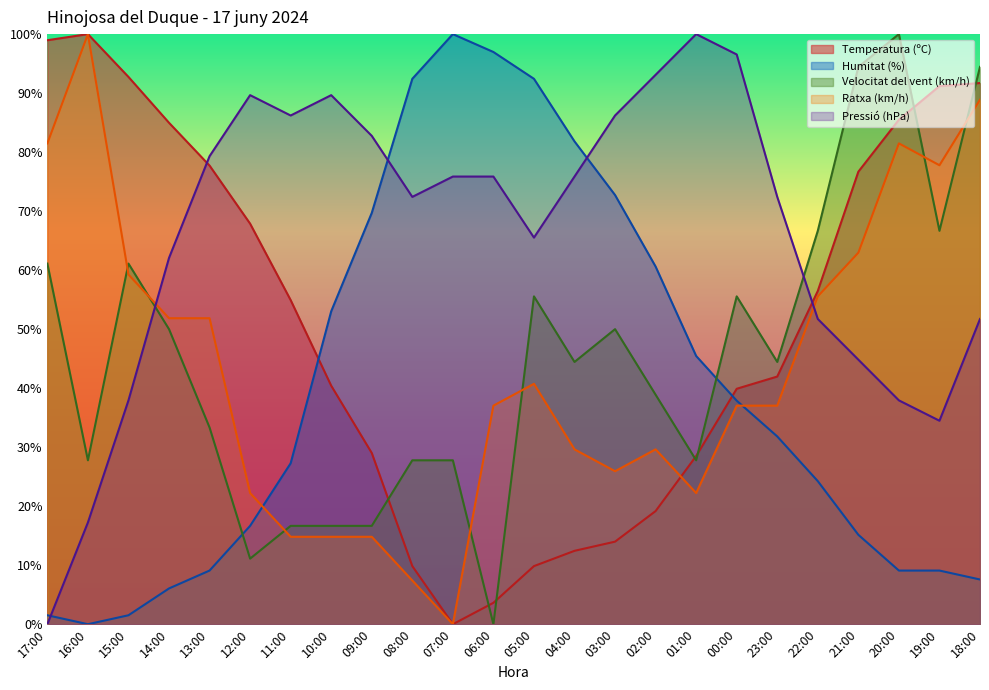

The value of Velocitat del vent (km/h) at 07:00 is 27.8. True or false?

True